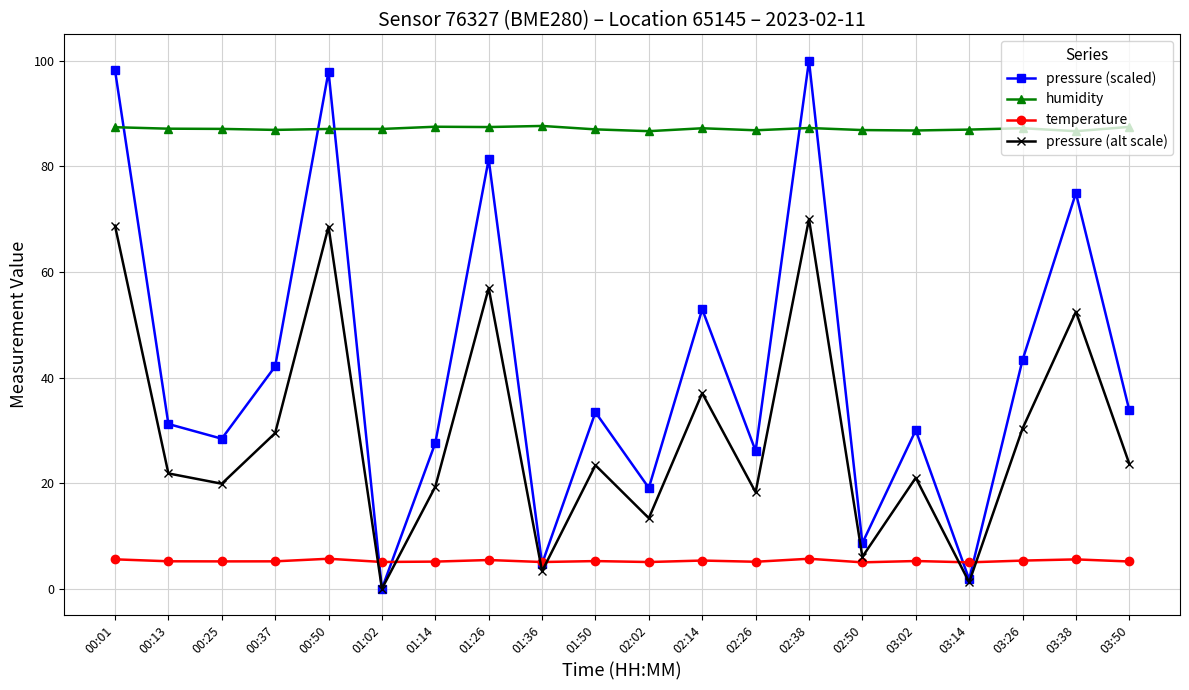

What is the difference between the maximum and second lowest values in the pressure (alt scale) series?

68.8